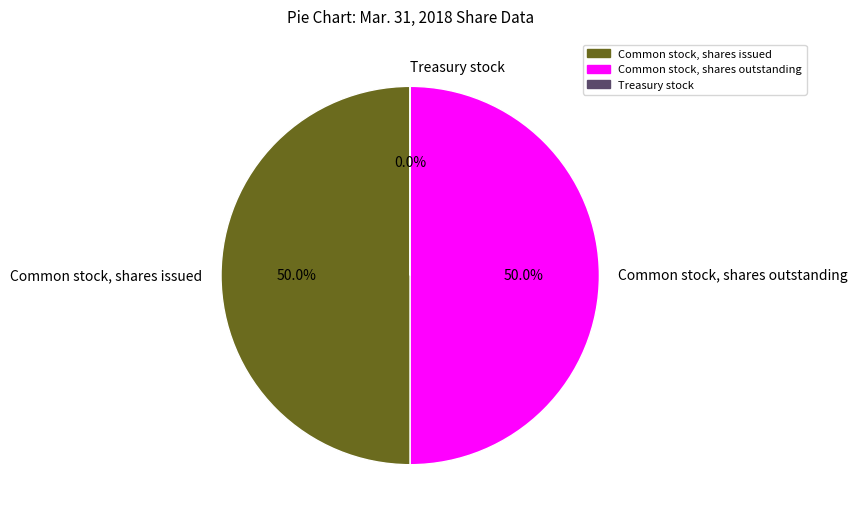

How much of the chart is everything except Common stock, shares outstanding?

50.0%